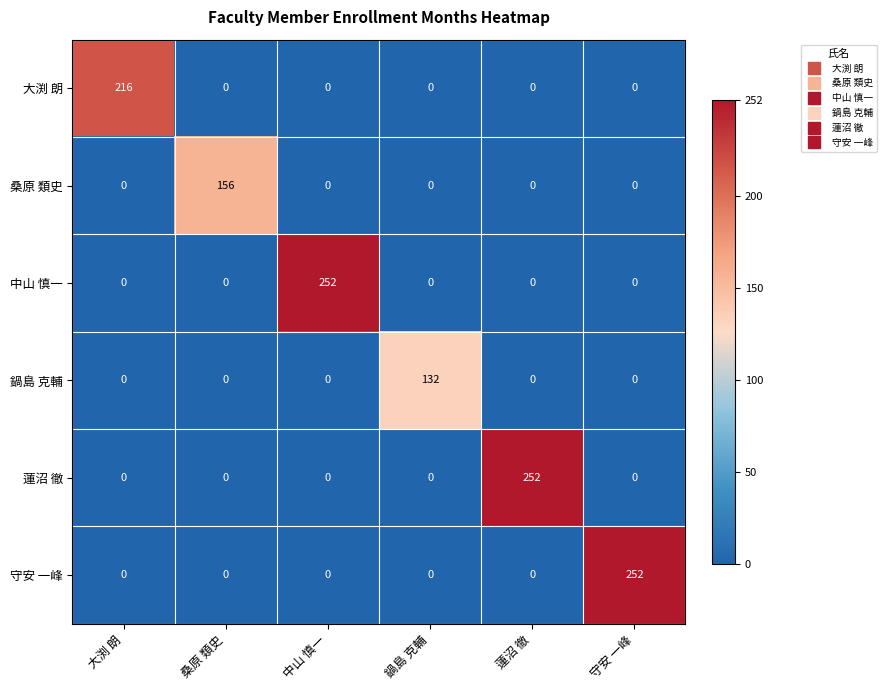

How many series are shown in this chart?

6